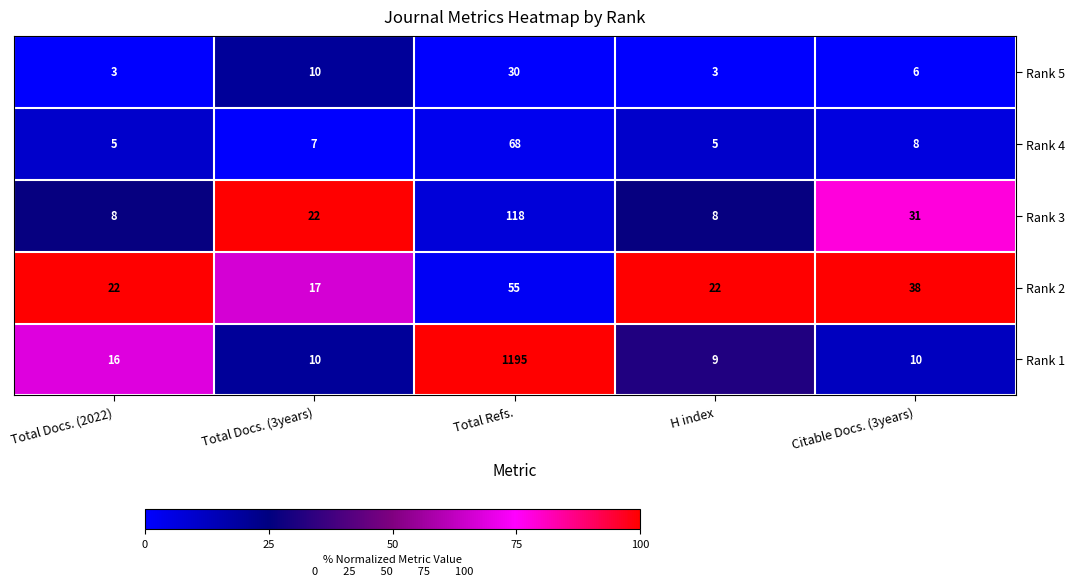

How many data points does each series have?

5